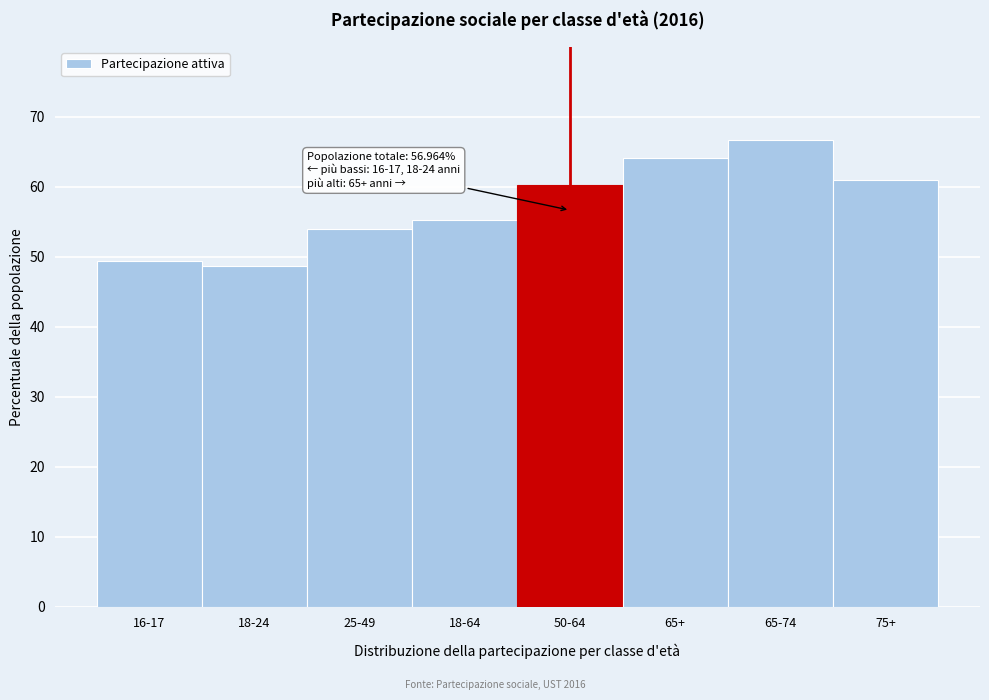

Reading right to left, extract all data points from this chart.

75+=60.9	65-74=66.6	65+=64.1	50-64=60.3	18-64=55.3	25-49=54.0	18-24=48.6	16-17=49.4